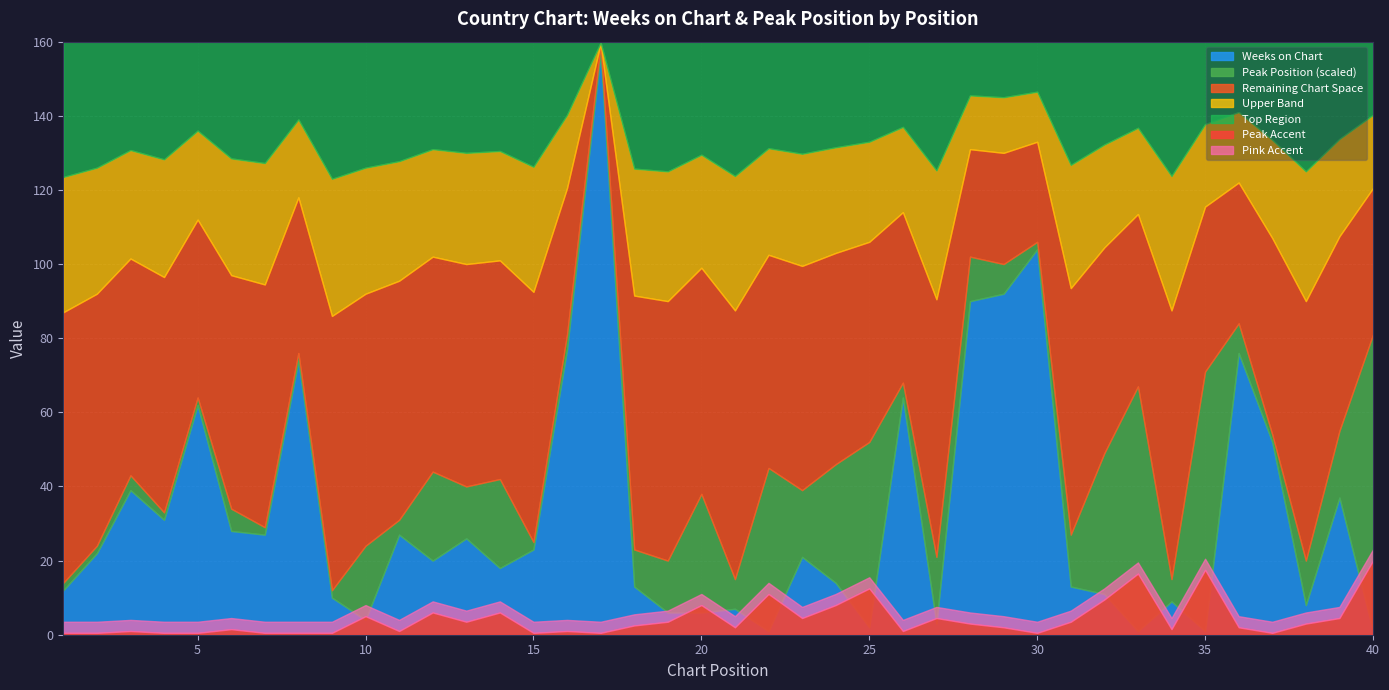

Rank the categories by Weeks on Chart value from highest to lowest.

17, 30, 29, 28, 16, 36, 8, 26, 5, 37, 3, 39, 4, 6, 7, 11, 13, 15, 2, 23, 12, 14, 24, 18, 31, 1, 32, 9, 34, 38, 21, 19, 20, 10, 27, 25, 22, 33, 35, 40